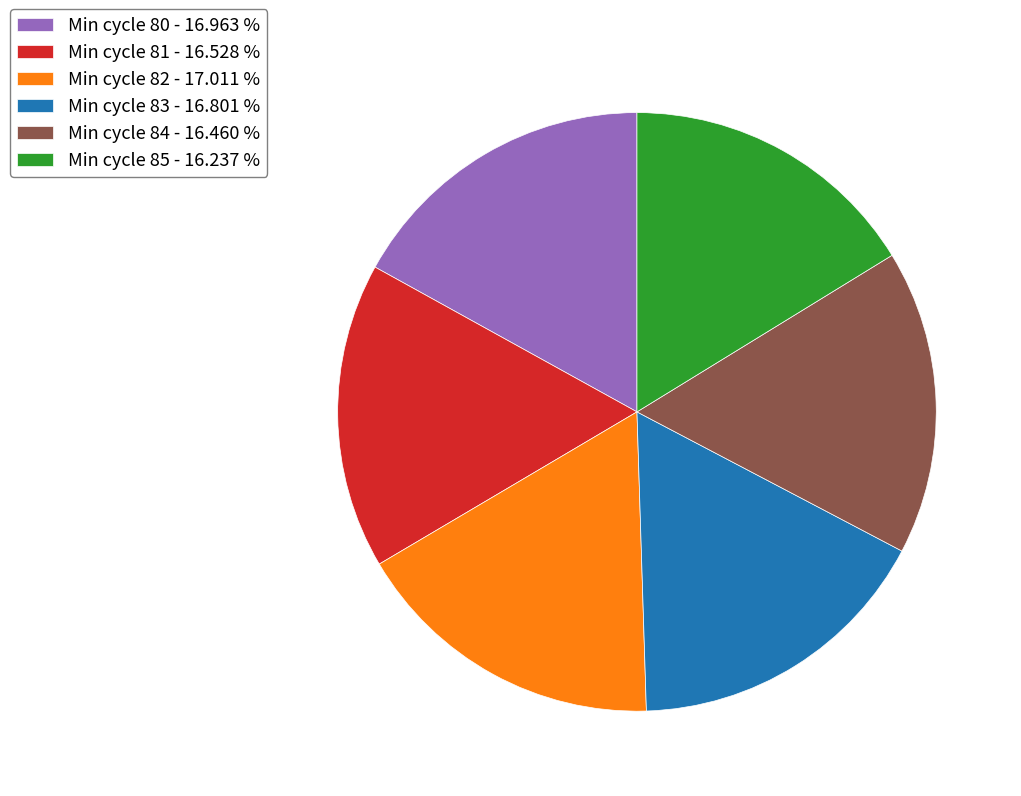

Combined, do Min cycle 83 - 16.801 % and Min cycle 84 - 16.460 % account for over 50%?

No